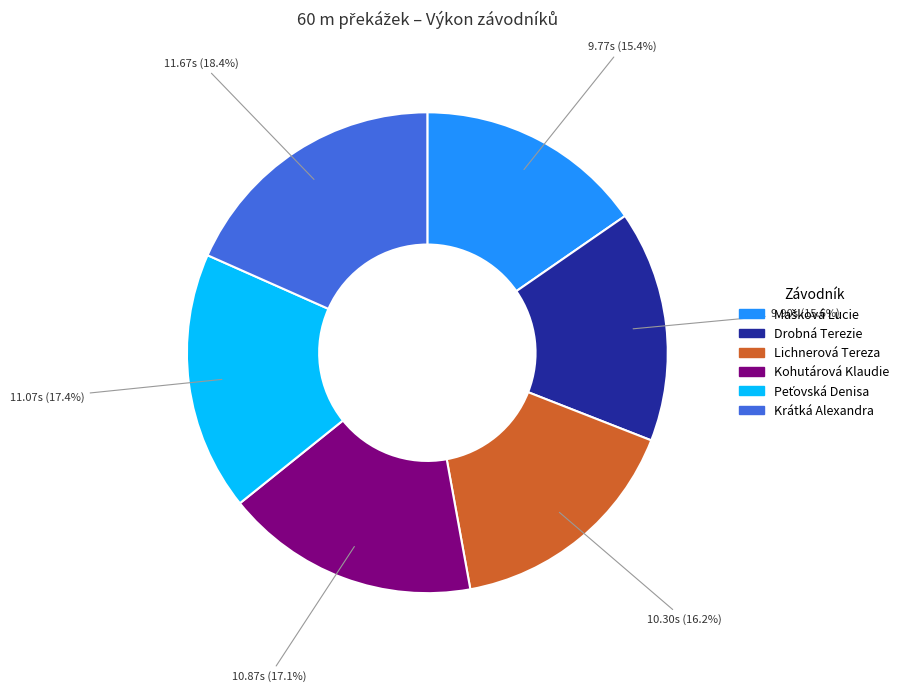

The Kohutárová Klaudie slice represents 17% of the pie. True or false?

True